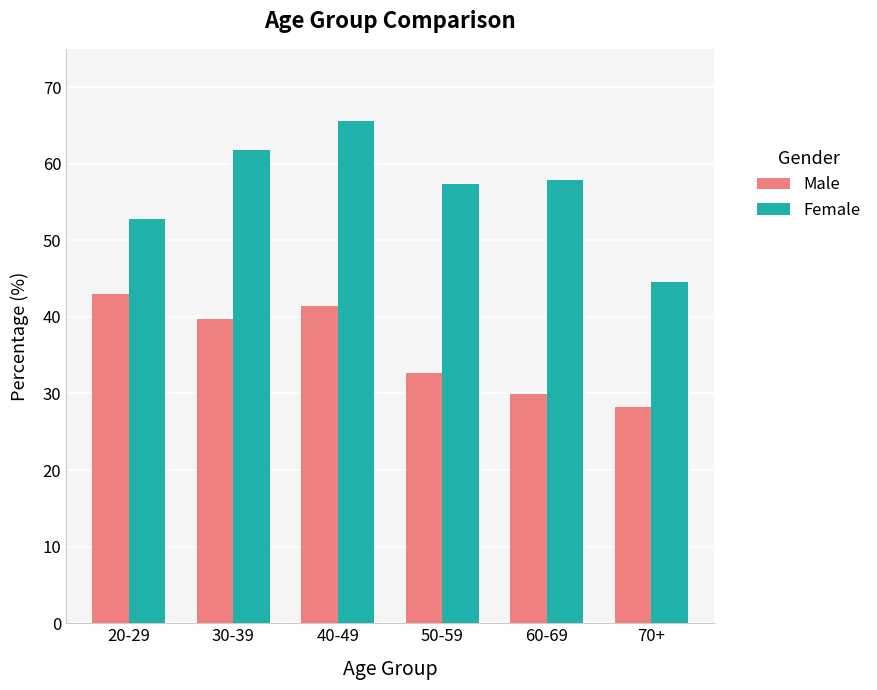

What is the difference between the highest and lowest values at 40-49?

24.2